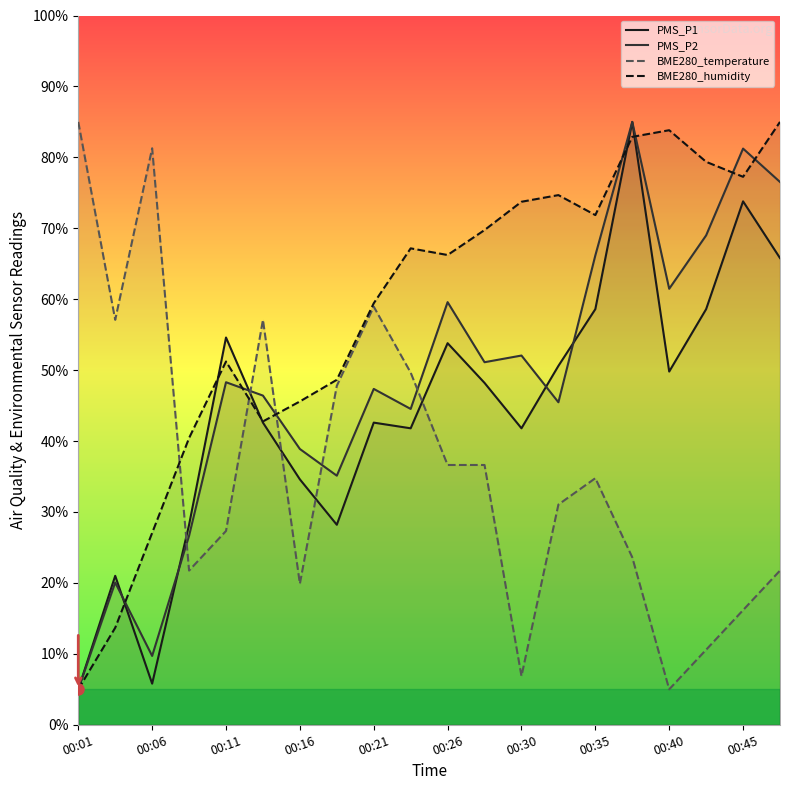

What is the approximate value of PMS_P2 at 00:30?

52.1